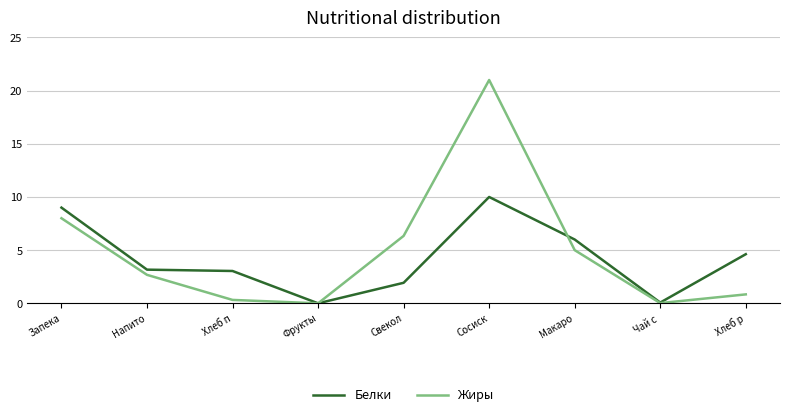

What value does the Белки series have at Хлеб р?

4.6